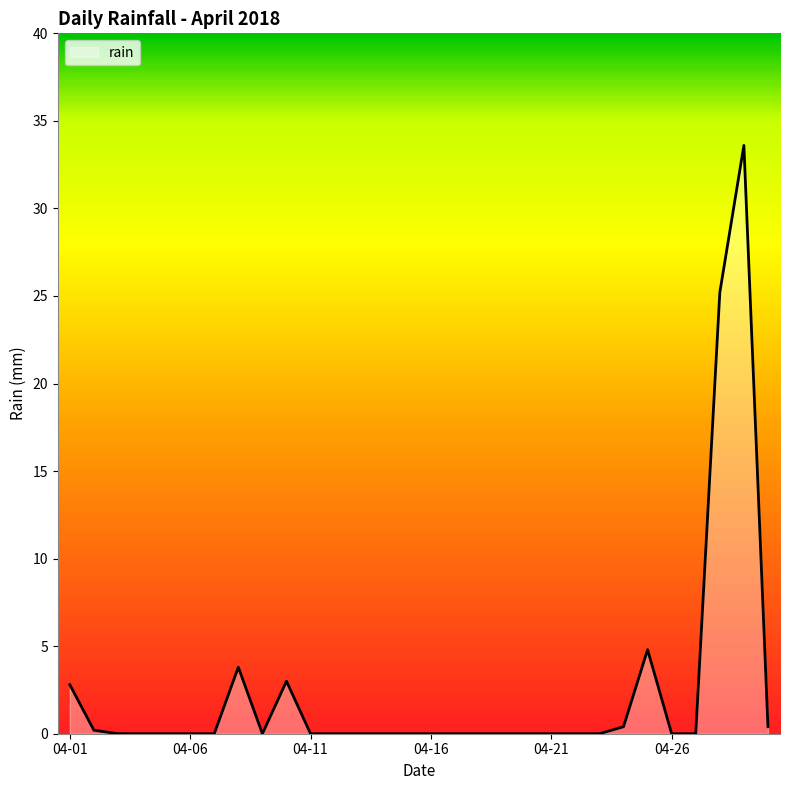

What is the difference between the maximum and minimum values?

33.6